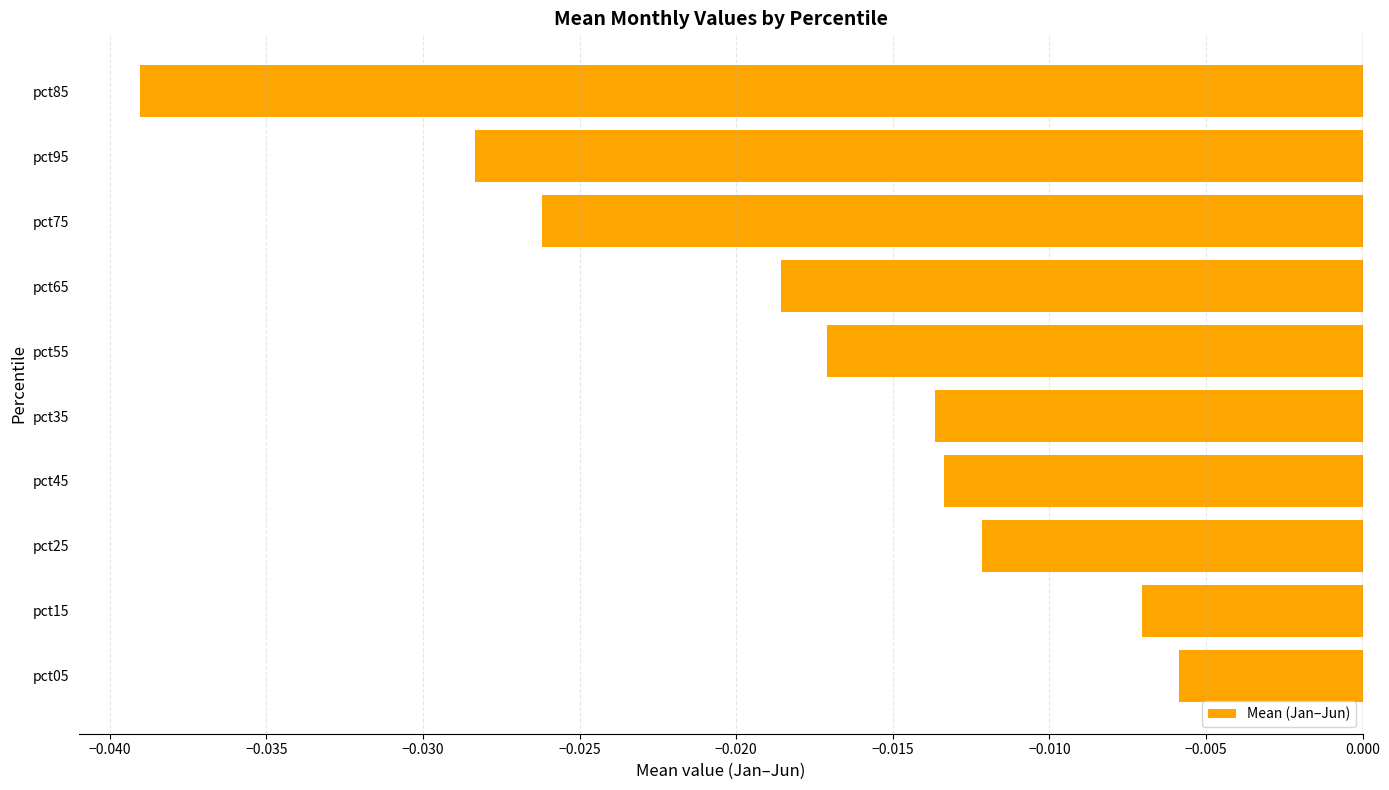

Where is the data nearest to the value 0?

pct05